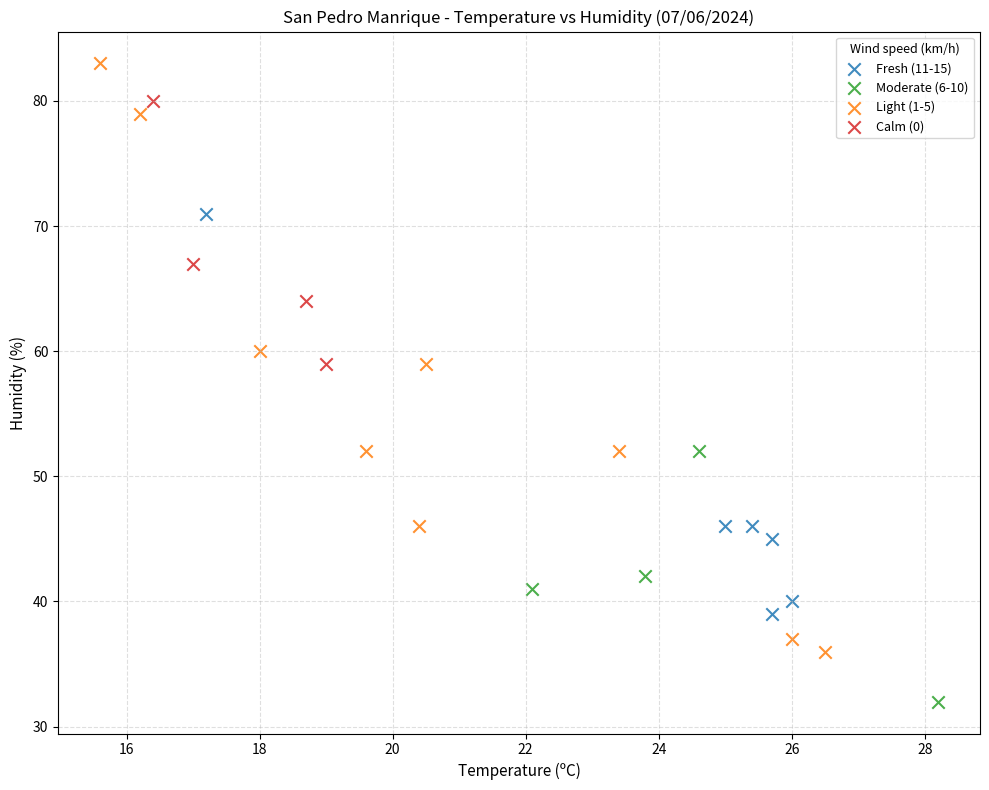

Which series has the widest spread of Y values?

Light (1-5)